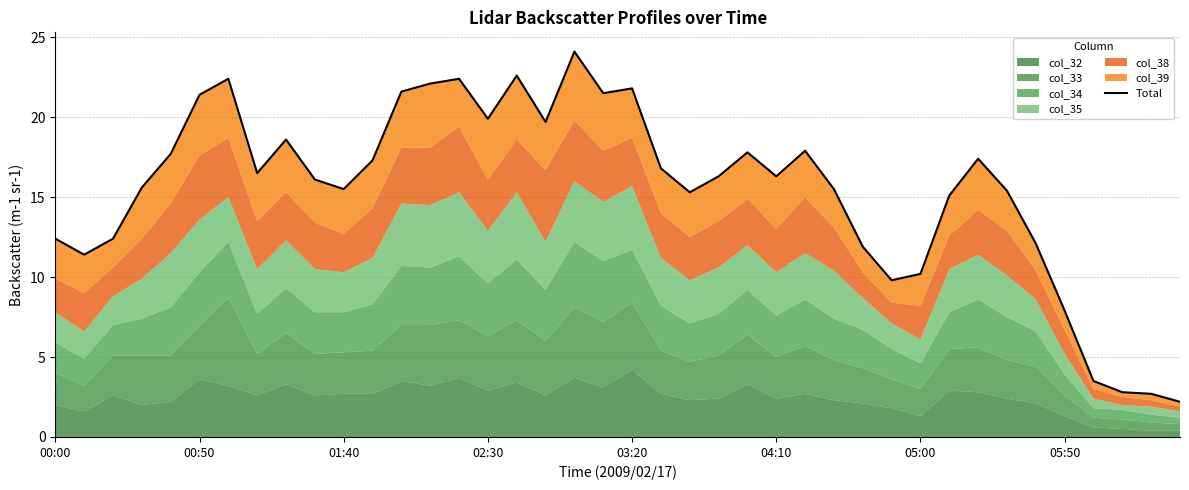

How many values are below 16?

18